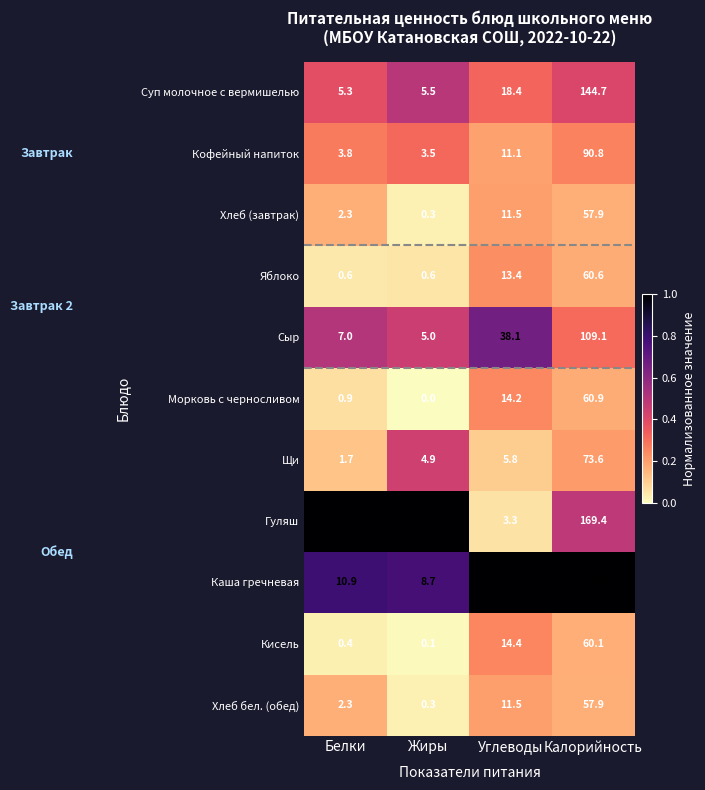

At which label does Каша гречневая first exceed 57?

Углеводы